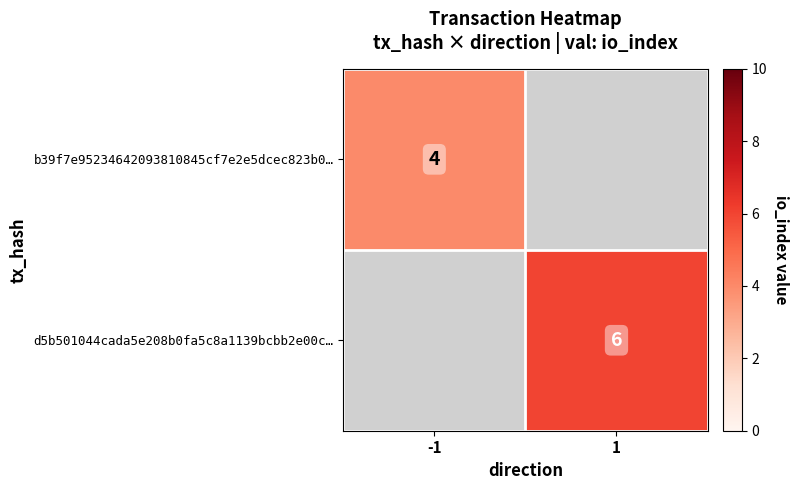

True or false: b39f7e95234642093810845cf7e2e5dcec823b0… has a value of 4 at -1.

True